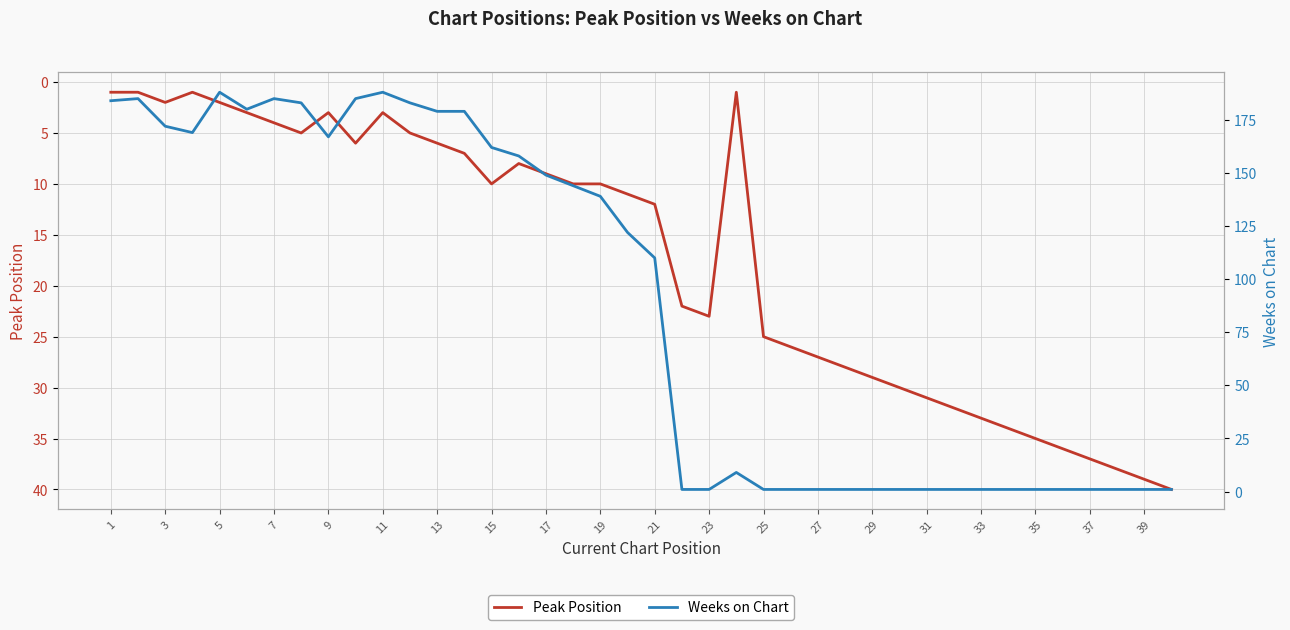

Reading left to right, list all the values displayed in this chart.

Peak Position: 1	1	2	1	2	3	4	5	3	6	3	5	6	7	10	8	9	10	10	11	12	22	23	1	25	26	27	28	29	30	31	32	33	34	35	36	37	38	39	40
Weeks on Chart: 184	185	172	169	188	180	185	183	167	185	188	183	179	179	162	158	149	144	139	122	110	1	1	9	1	1	1	1	1	1	1	1	1	1	1	1	1	1	1	1